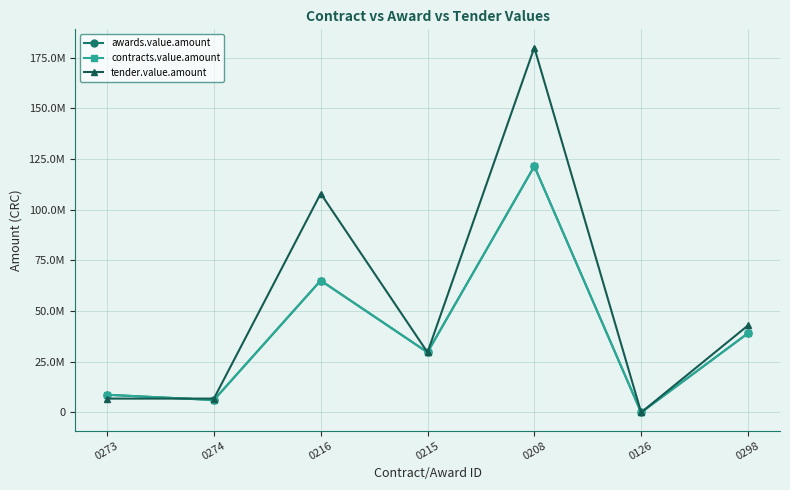

What is the highest value of the tender.value.amount series?

180000000.0